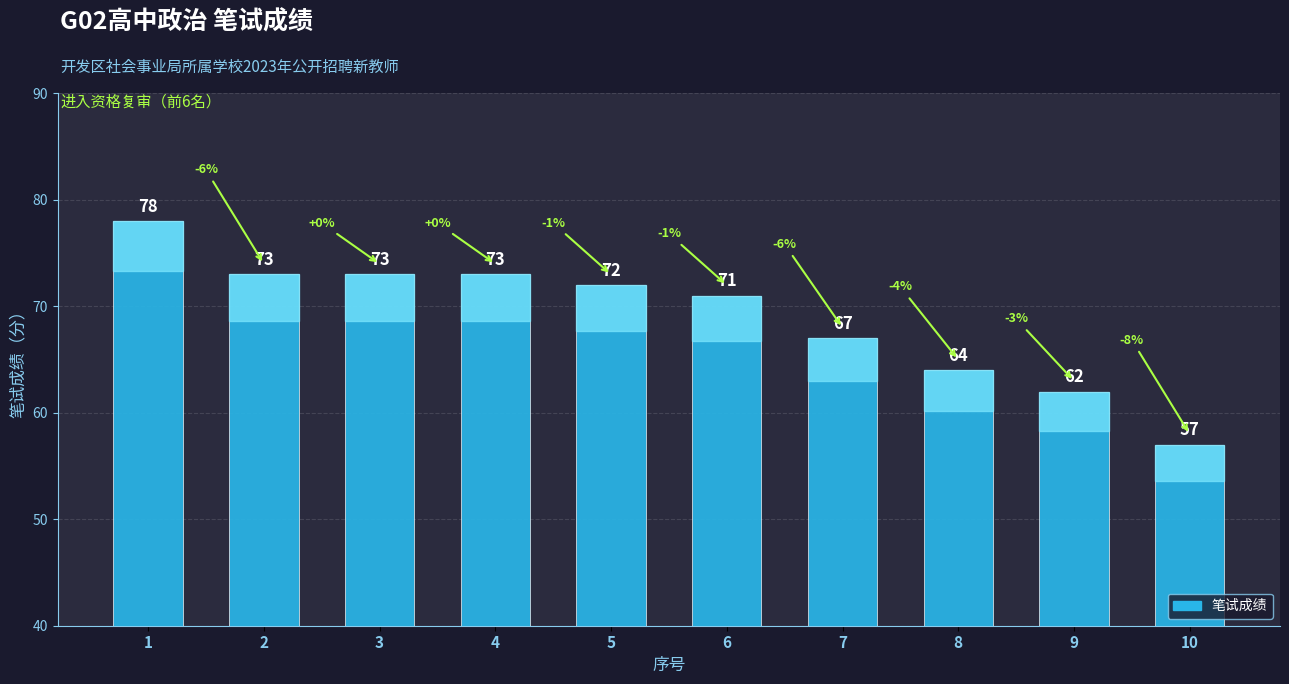

True or false: the data shows 105 at 7.

False